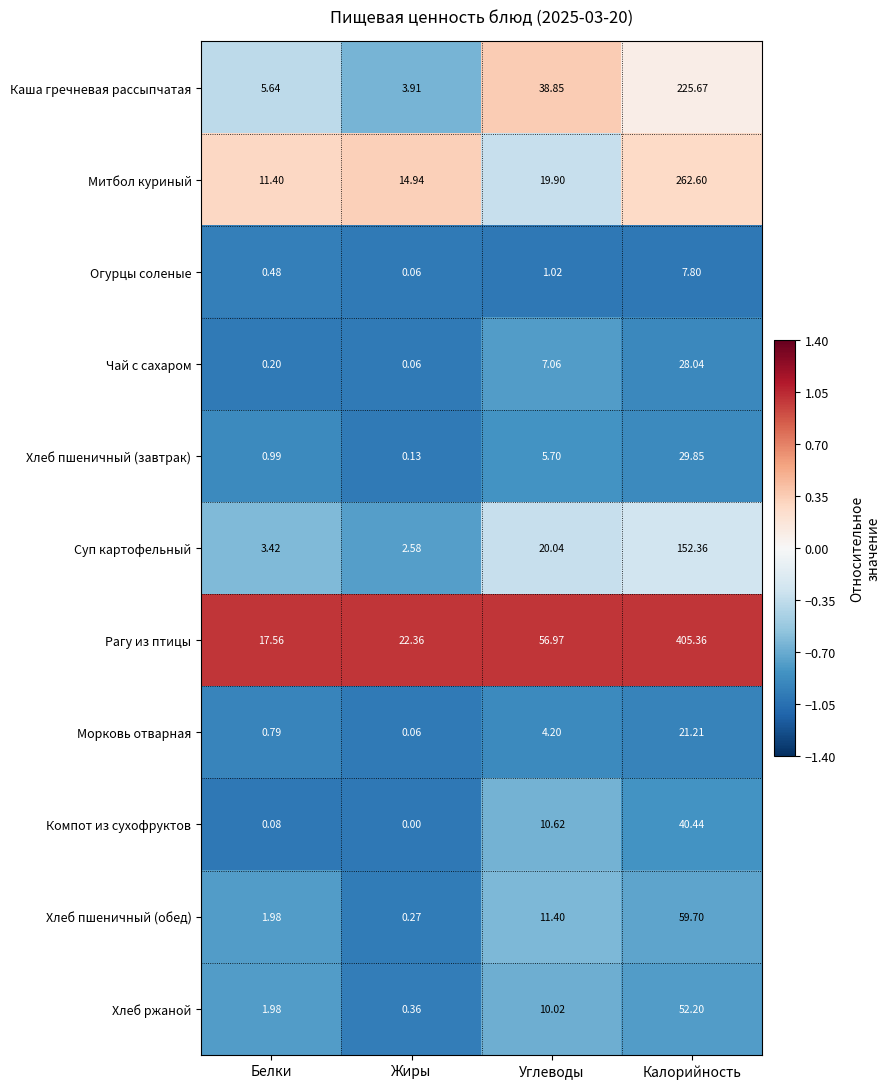

Which series has the largest total across all categories?

Рагу из птицы